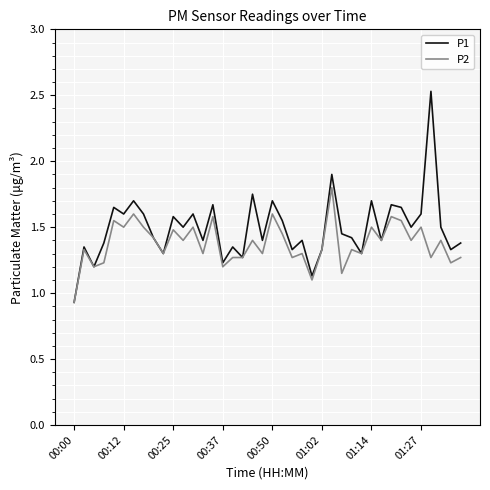

List the series in order of their peak value, lowest first.

P2, P1